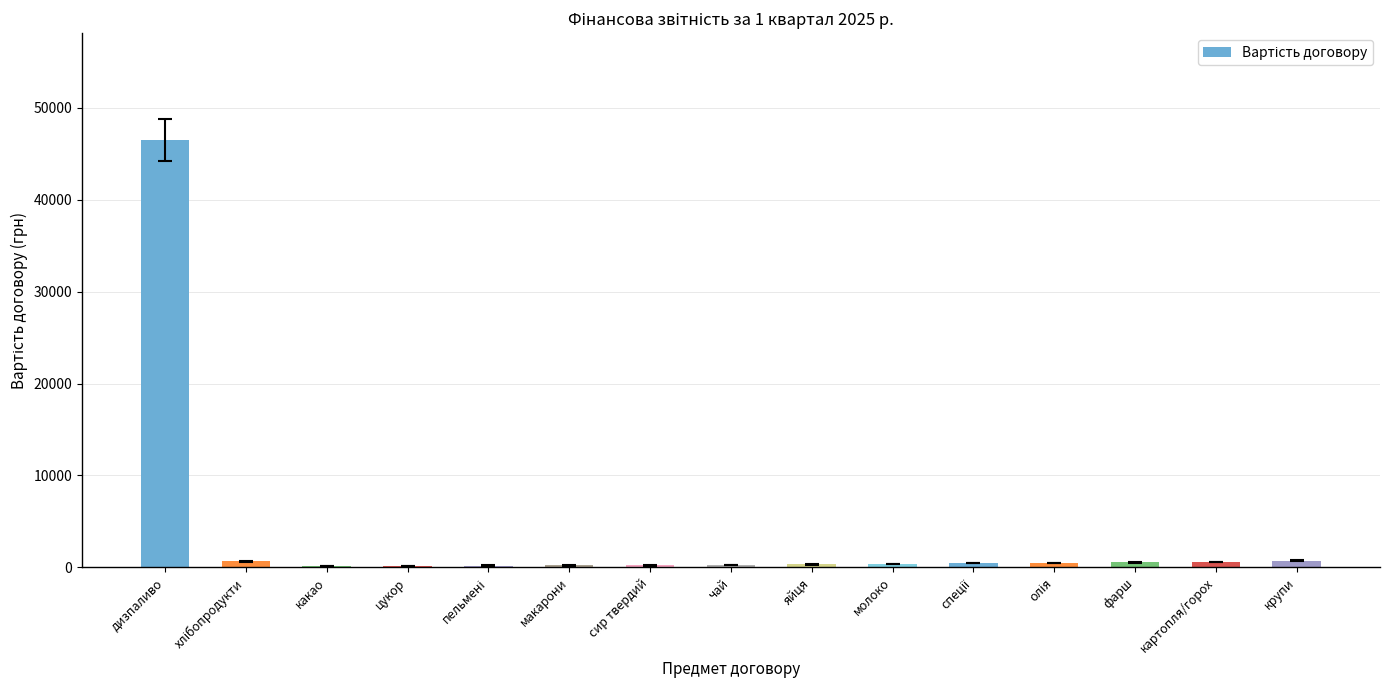

What is the sum of all values?

51792